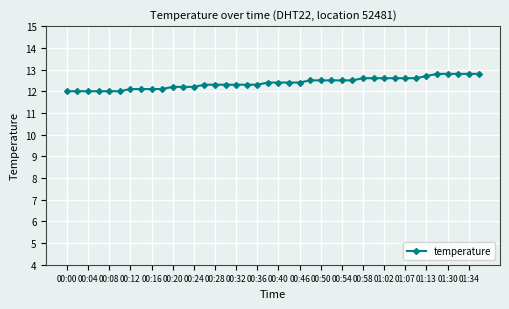

What is the smallest value displayed?

12.0